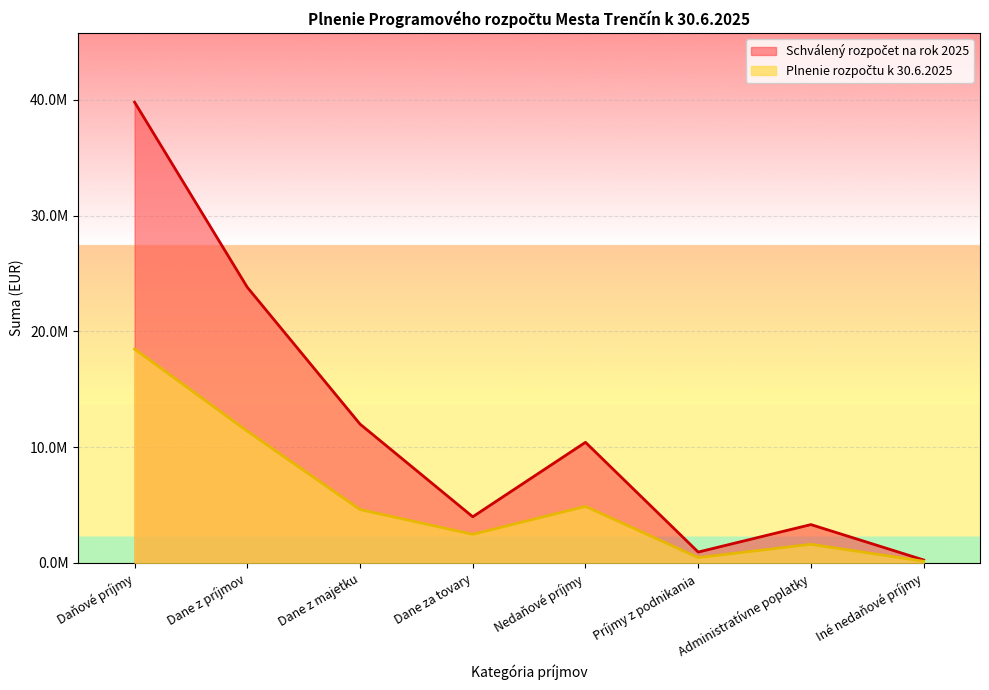

What are all the series names shown in the legend?

Schválený rozpočet na rok 2025, Plnenie rozpočtu k 30.6.2025